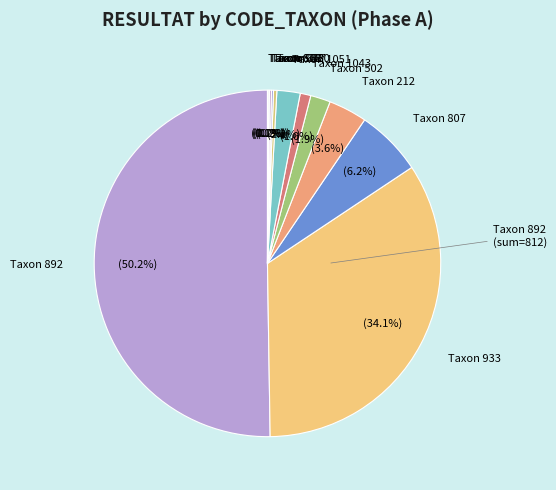

What is the majority slice?

Taxon 892